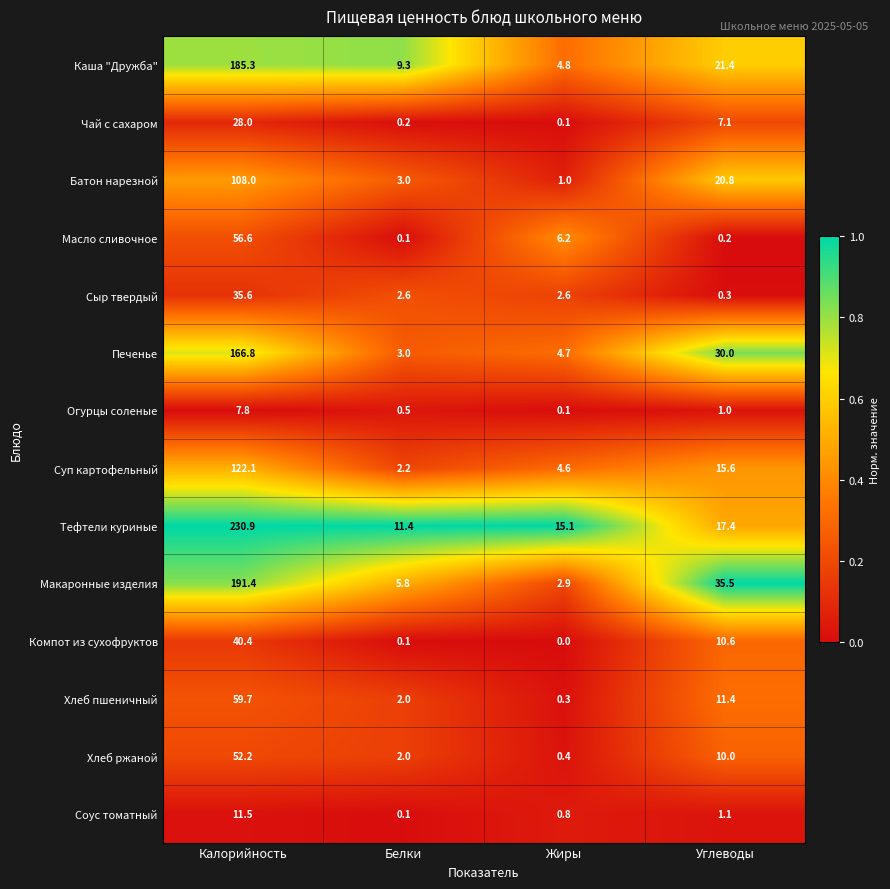

What value does the Сыр твердый series have at Жиры?

2.6